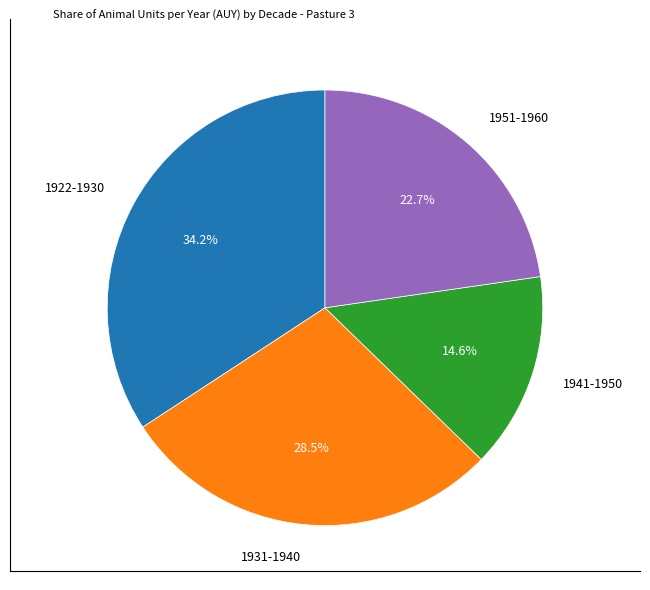

Is the sum of 1922-1930 and 1951-1960 greater than half?

Yes